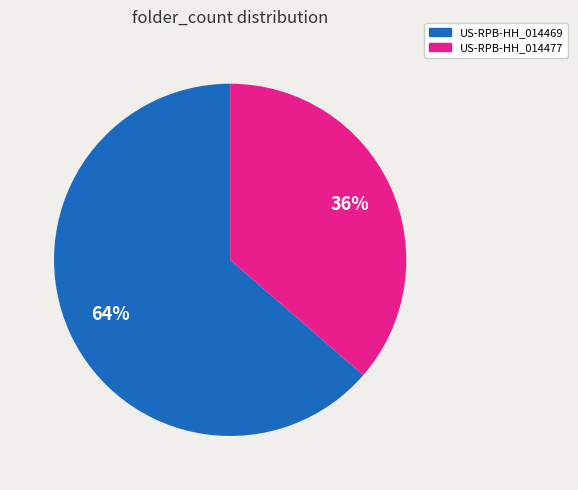

How many slices are in this pie chart?

2